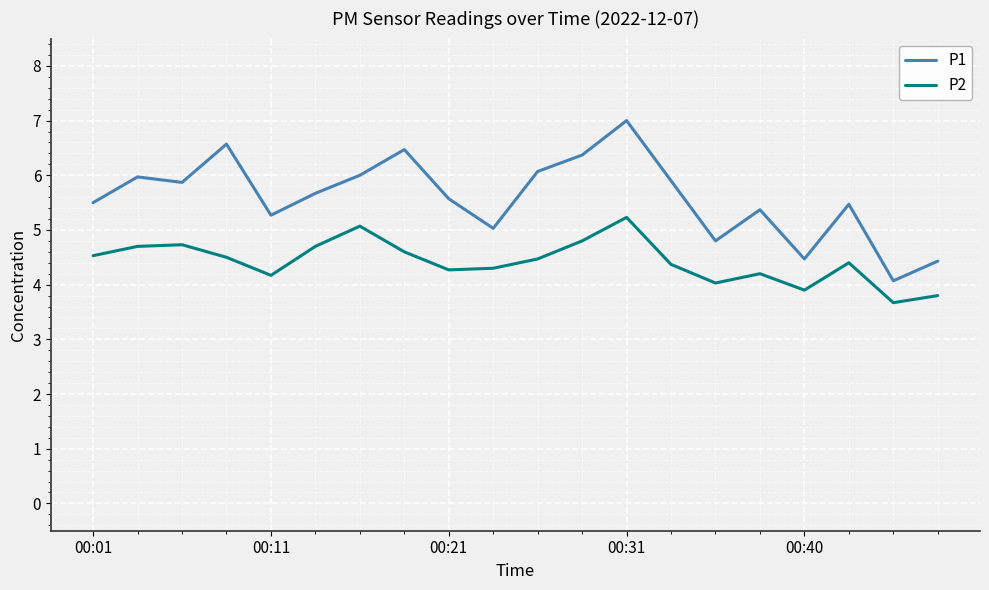

True or false: P1 and P2 cross at least once.

False